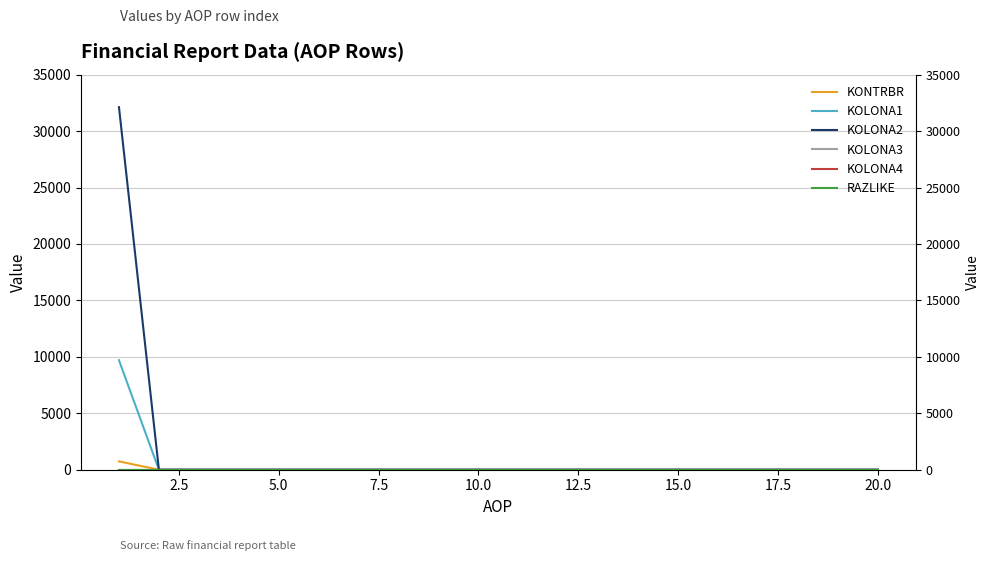

How many positive values does the KOLONA1 series have?

1